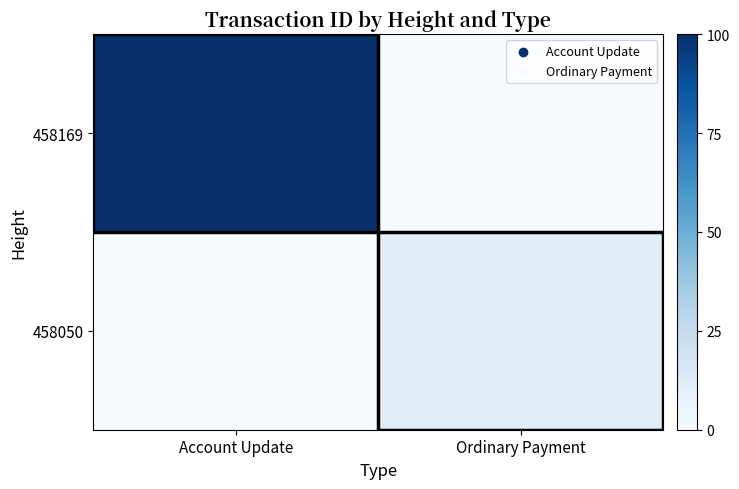

List the series in order of their peak value, lowest first.

458050, 458169